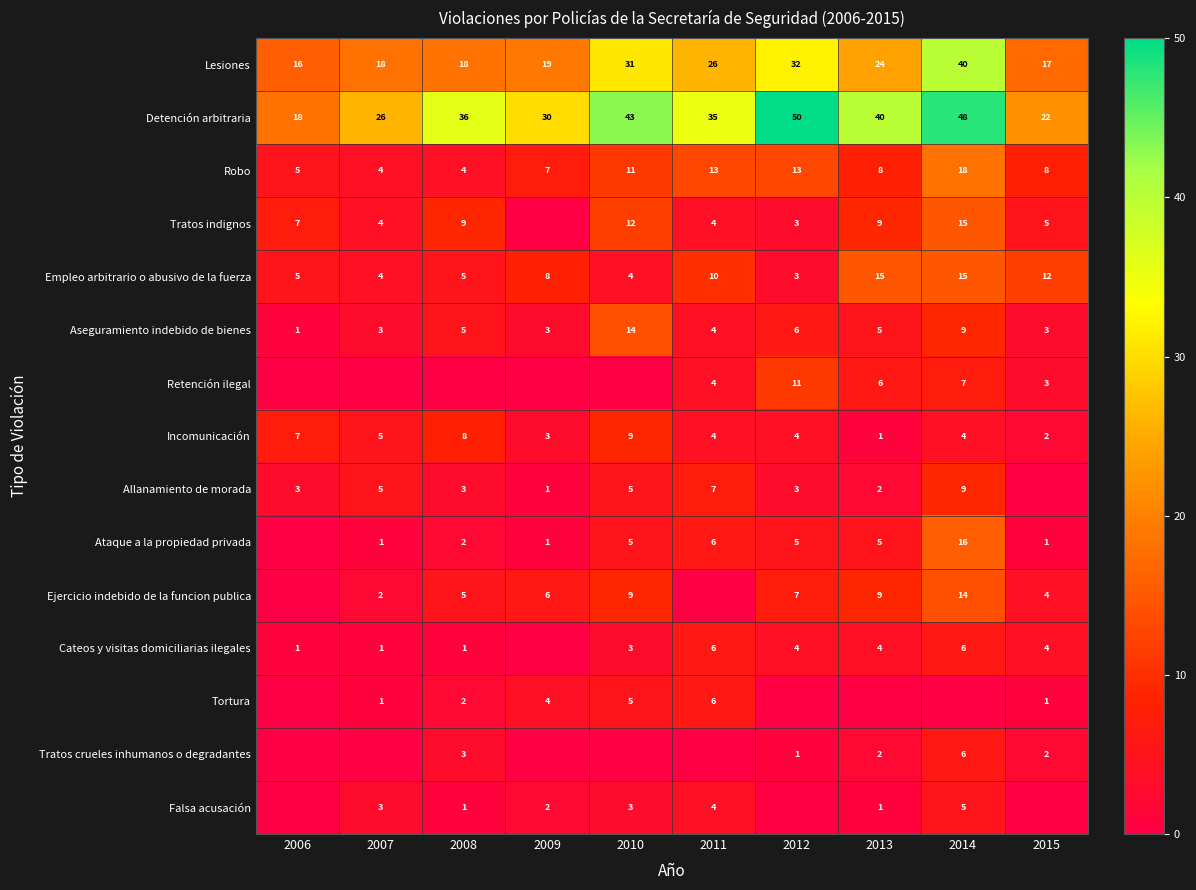

The value of Allanamiento de morada at 2014 is 9. True or false?

True